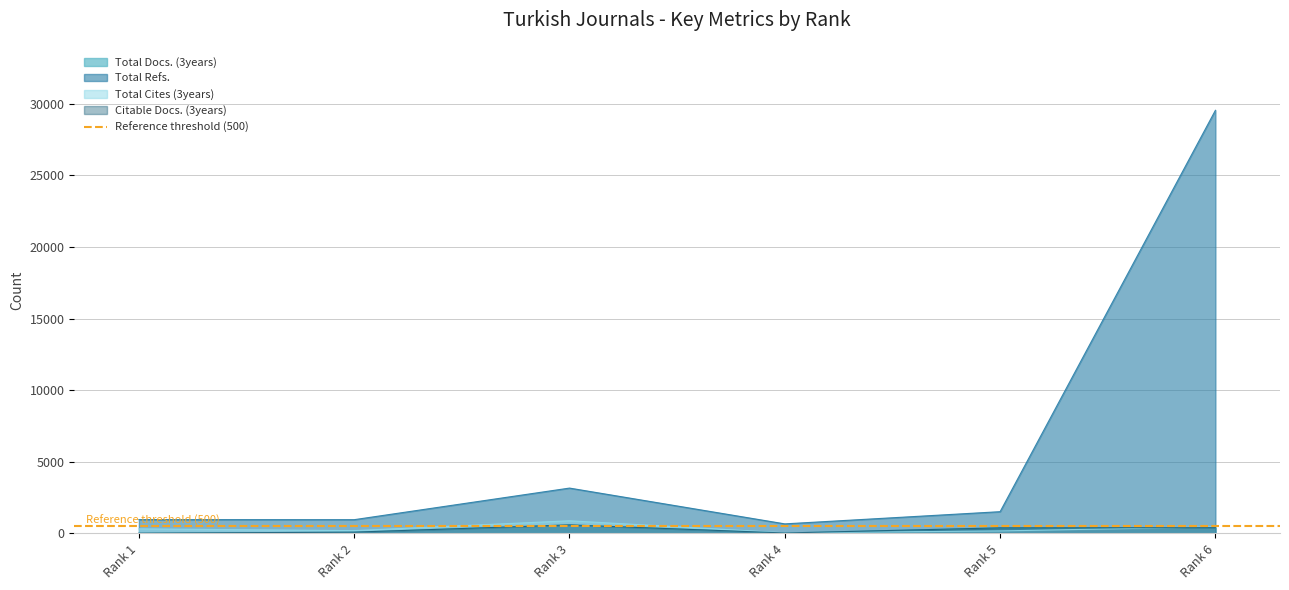

Which category has the lowest value in the Citable Docs. (3years) series?

Rank 1